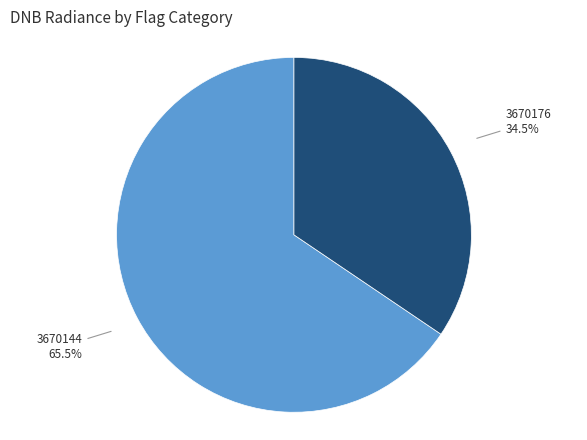

What is the ratio of the value at 3670176 to the value at 3670144?

0.5